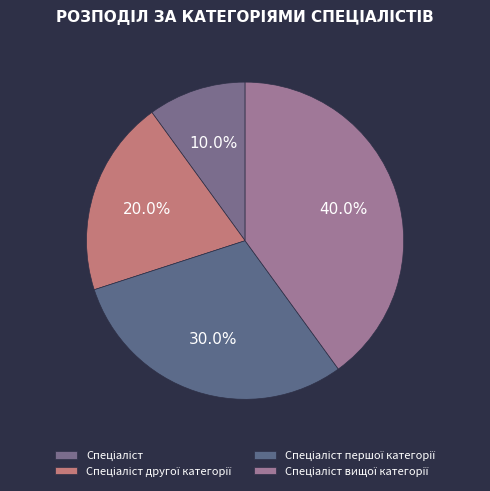

What percentage is the Спеціаліст вищої категорії slice, to the nearest percent?

40%